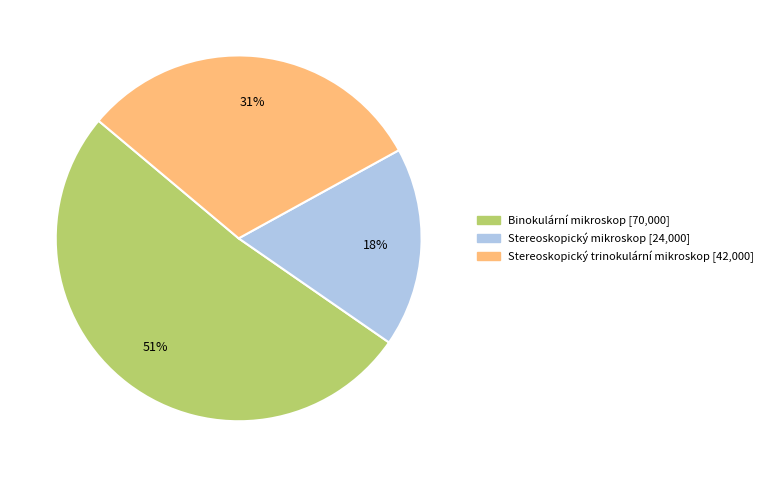

Is there a majority slice in this chart?

Yes